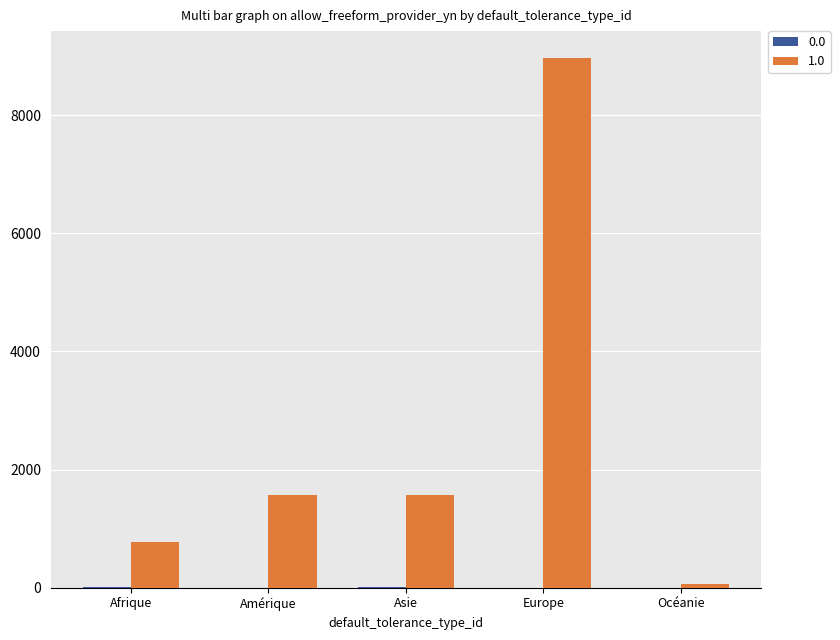

What is the average value of the 1.0 series?

2593